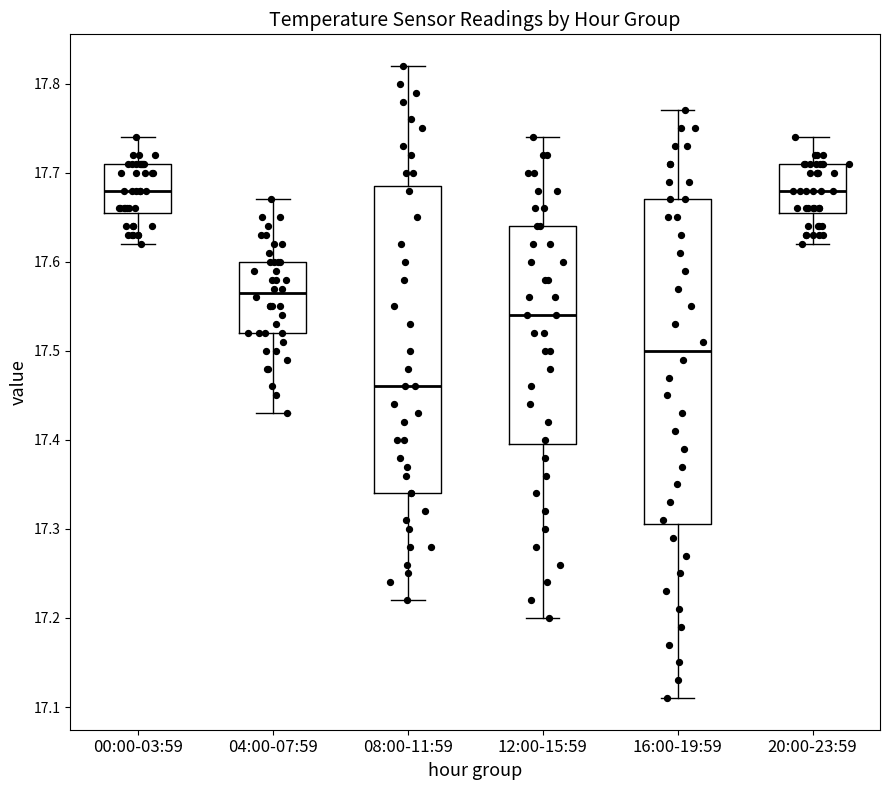

Reading left to right, transcribe this box plot: for each box, give where its median line is, the range the box spans, and where its two whiskers end, as read against the y-axis. The values are not printed on the chart, so give them approximately, as read against the axis.

00:00-03:59: median 17.68, box 17.66 to 17.71, whiskers 17.62 to 17.74
04:00-07:59: median 17.57, box 17.52 to 17.60, whiskers 17.43 to 17.67
08:00-11:59: median 17.46, box 17.34 to 17.69, whiskers 17.22 to 17.82
12:00-15:59: median 17.54, box 17.40 to 17.64, whiskers 17.20 to 17.74
16:00-19:59: median 17.50, box 17.31 to 17.67, whiskers 17.11 to 17.77
20:00-23:59: median 17.68, box 17.66 to 17.71, whiskers 17.62 to 17.74